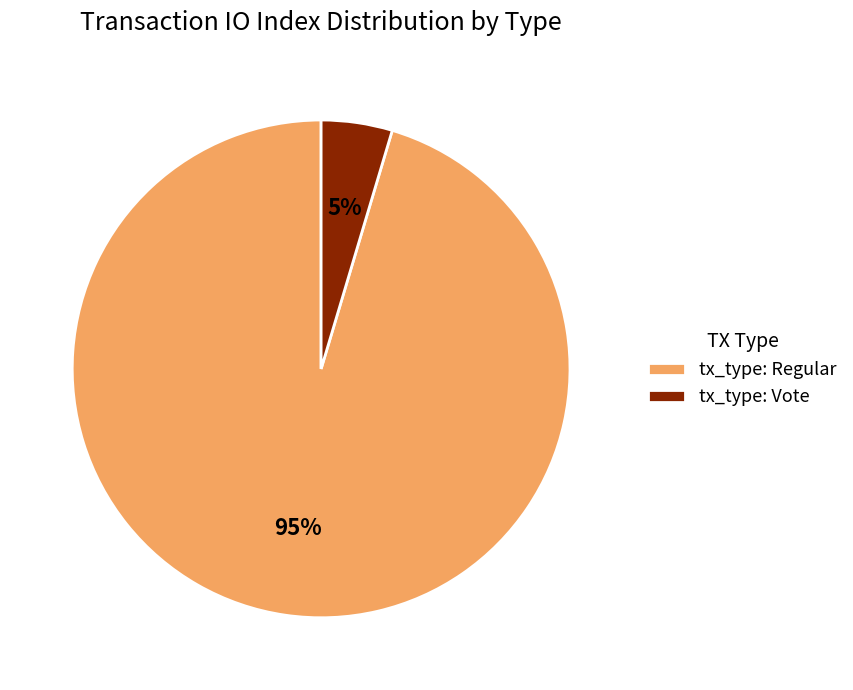

To the nearest percent, what percentage of the pie is tx_type: Vote?

5%